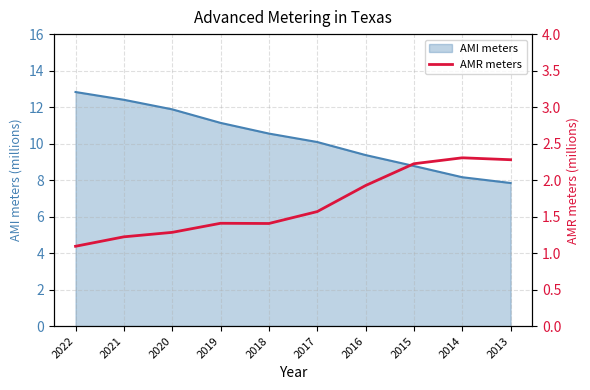

Is it true that the value at 2013 is 2.3?

True